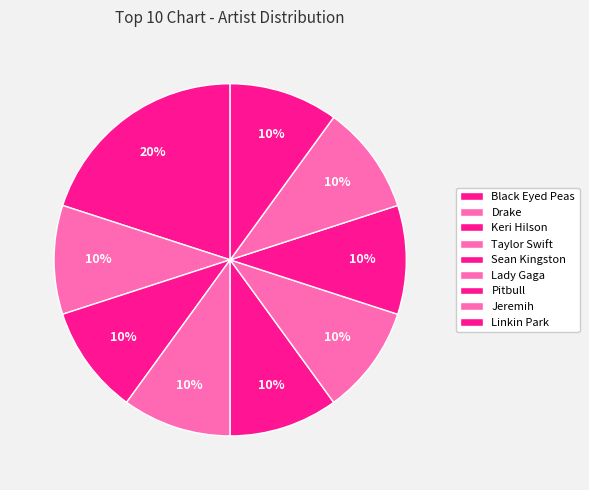

How many slices are in this pie chart?

9